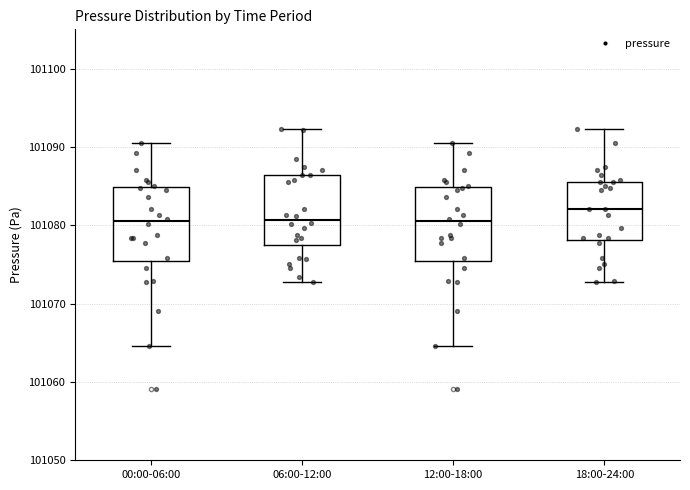

Which box has the highest median line?

18:00-24:00